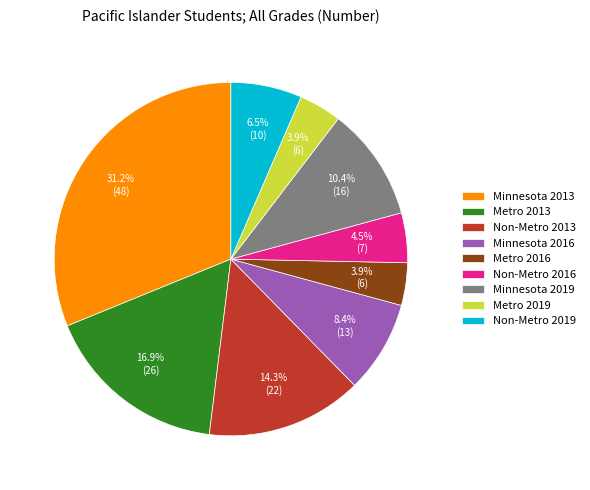

To the nearest percent, what is the difference between the largest and smallest slice percentages?

27%